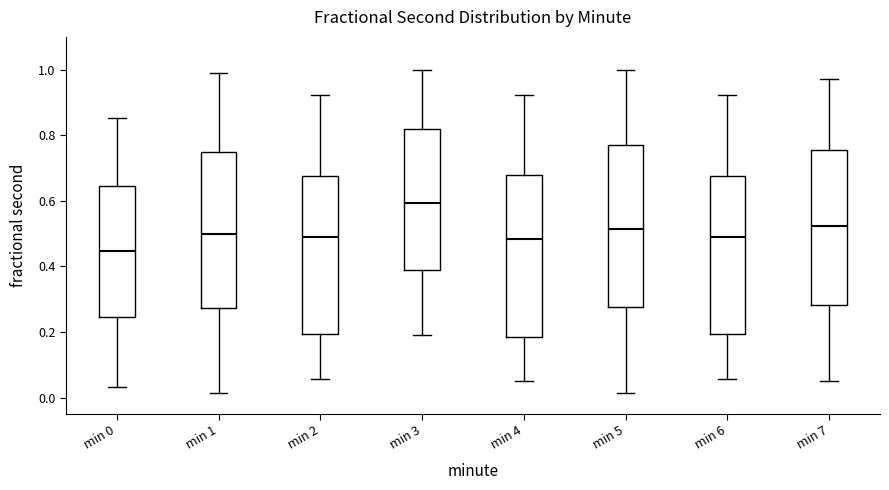

Where does the lower whisker of the box for min 6 end on the y-axis? The values are not printed on the chart, so give them approximately, as read against the axis.

0.06